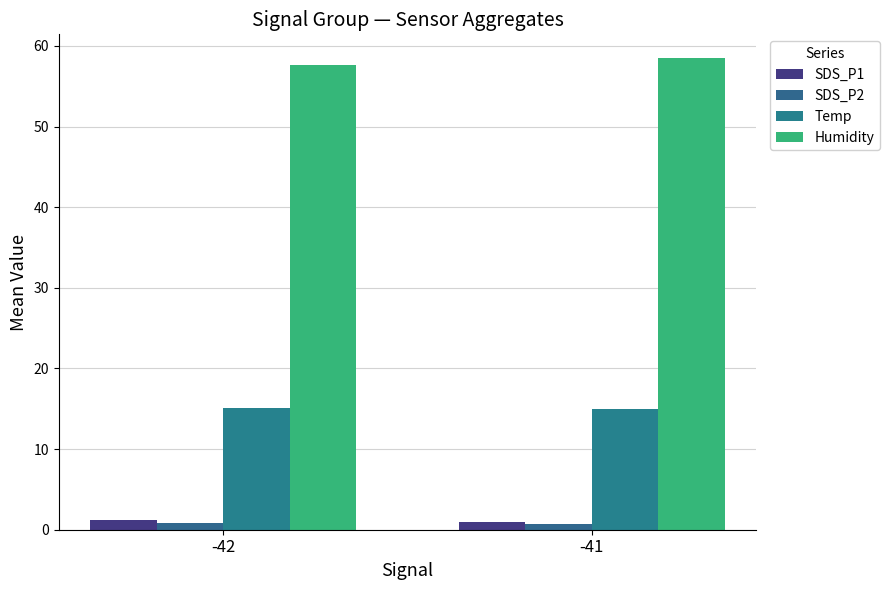

What are all the series names shown in the legend?

SDS_P1, SDS_P2, Temp, Humidity